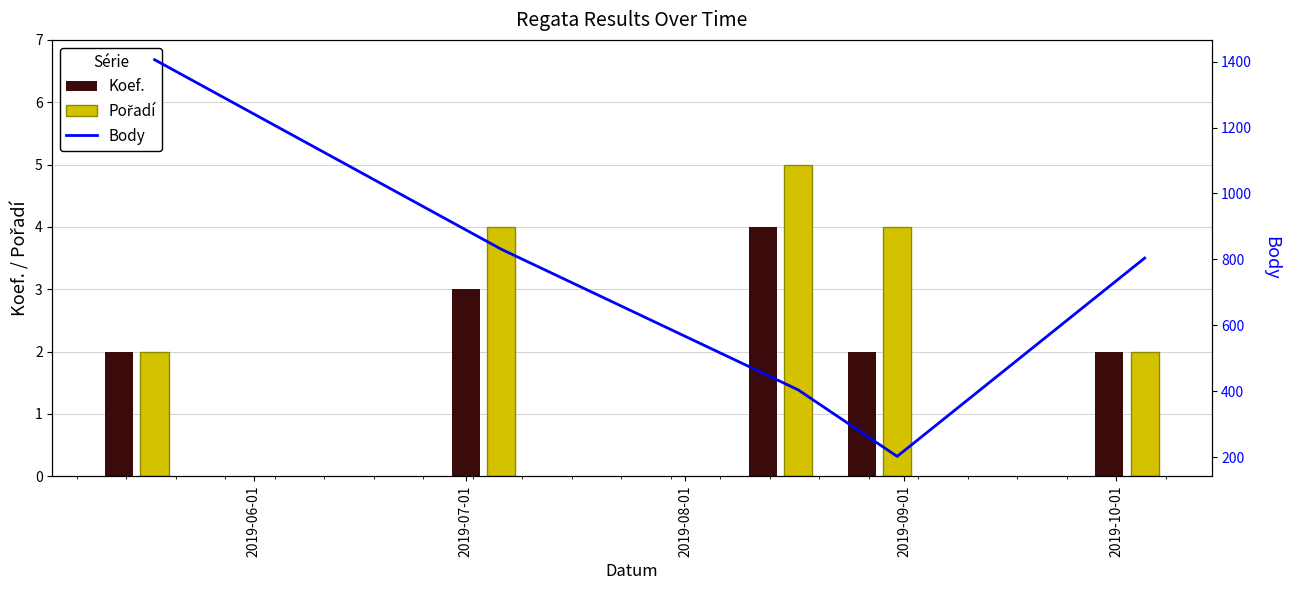

What is the highest value of the Koef. series?

4